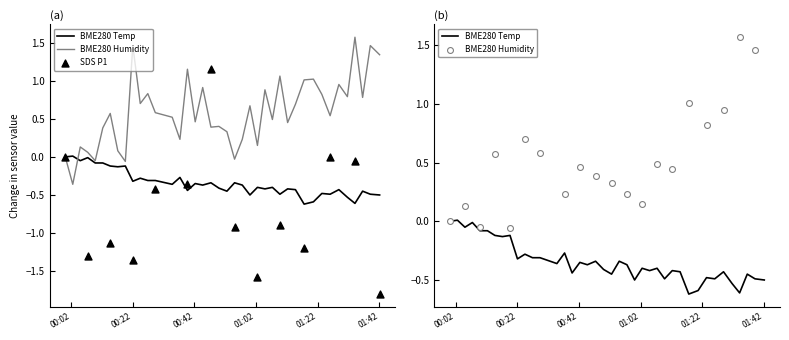

At how many categories does at least one series exceed 0?

36